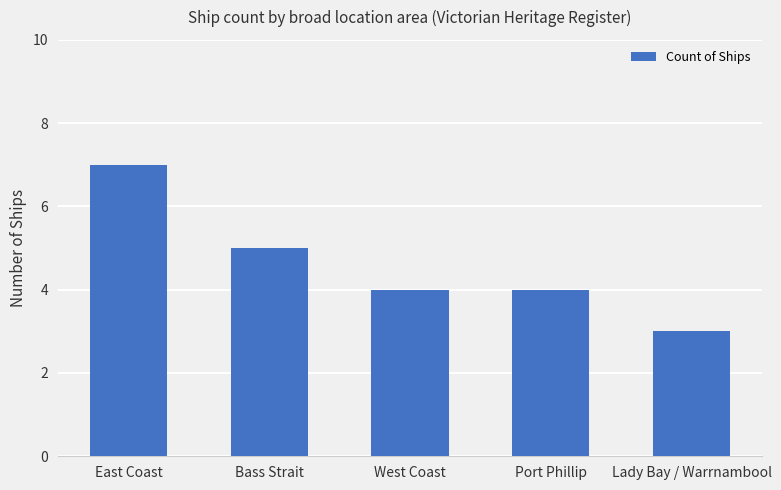

Are the bars horizontal?

No